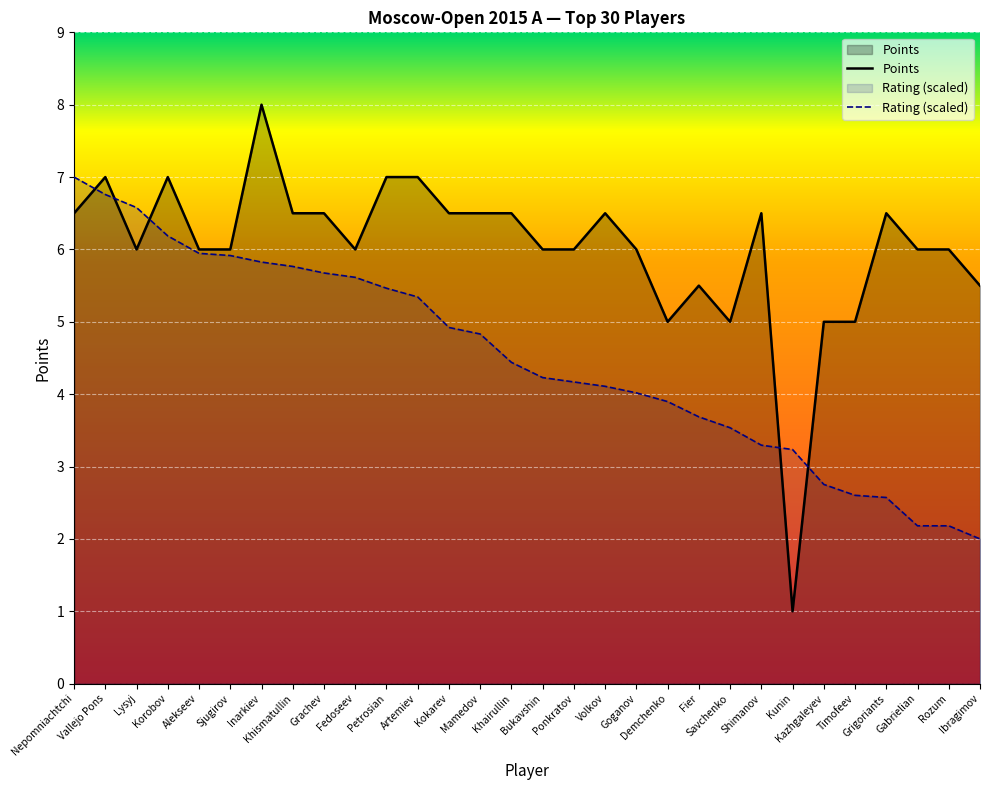

The value of Points at Gabrielian is 6.0. True or false?

True